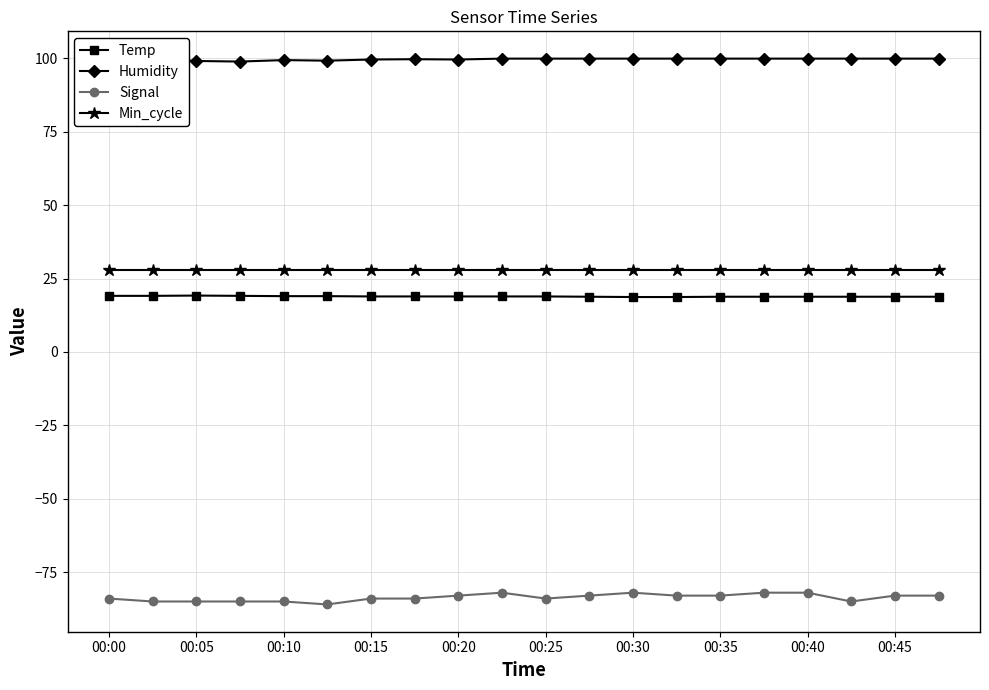

What is the value of the Temp point at the 4th from the left?

19.1